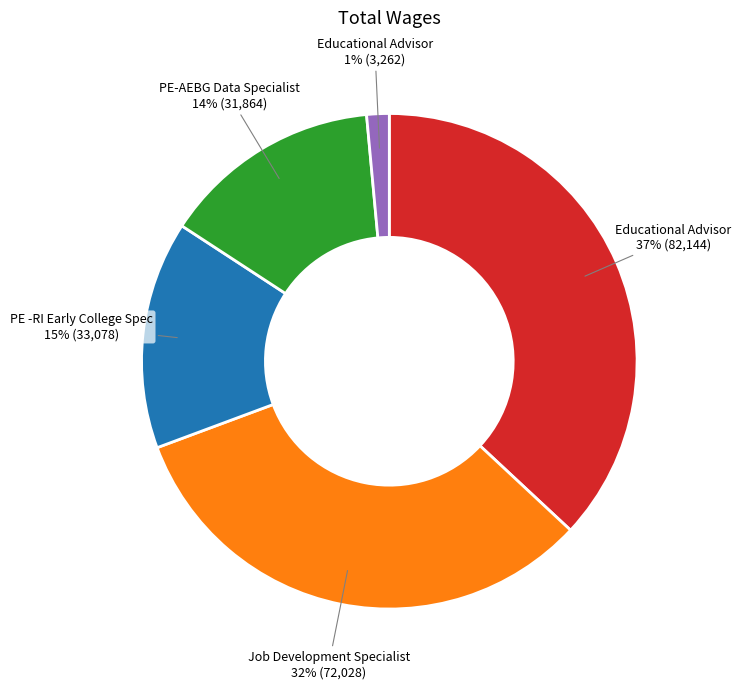

Is there a majority slice in this chart?

No